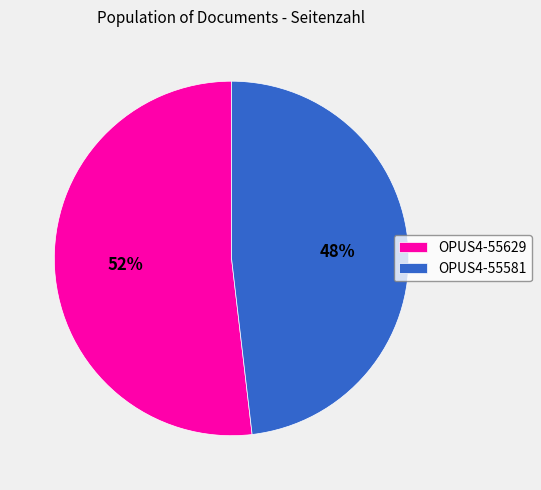

To the nearest percent, what portion does OPUS4-55629 represent?

52%